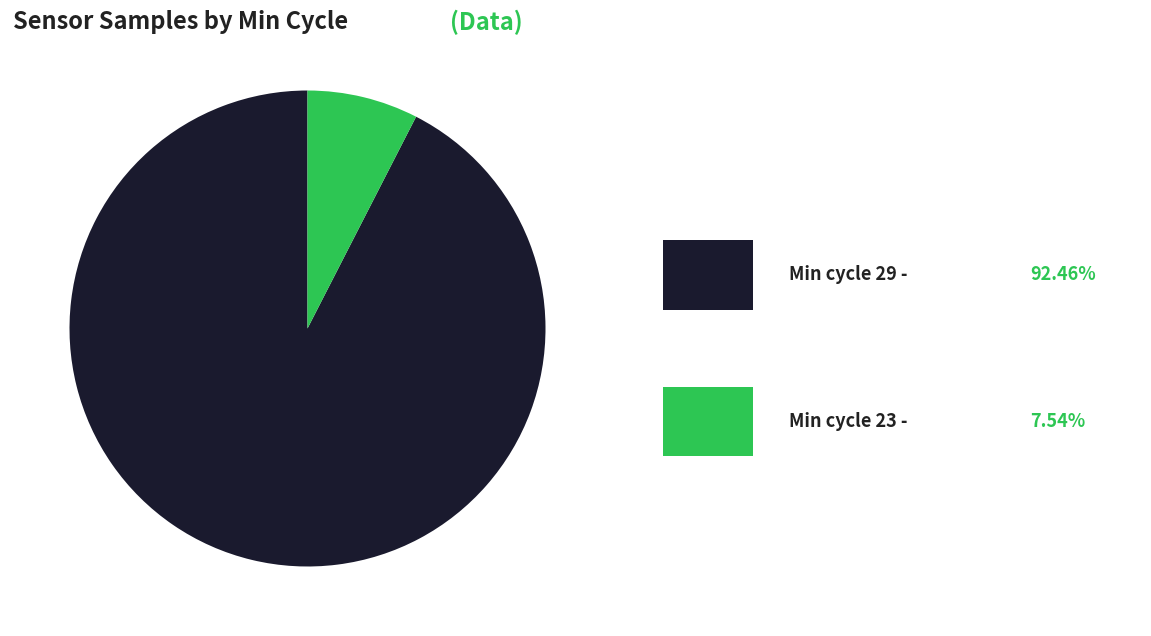

How many segments does this pie chart have?

2